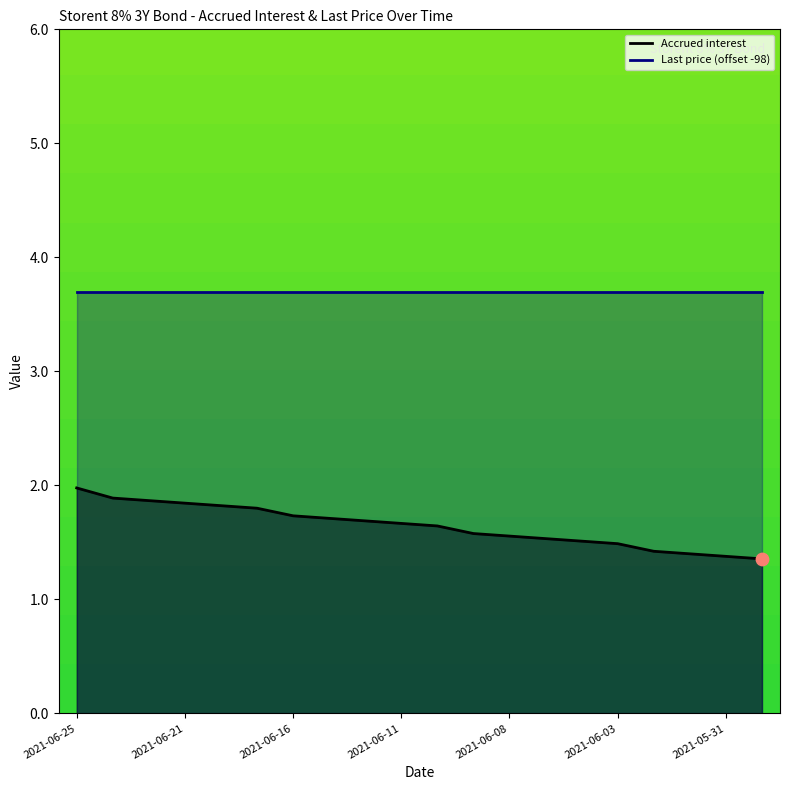

Approximately how many times larger is the value at 2021-05-31 compared to 2021-06-14?

0.8